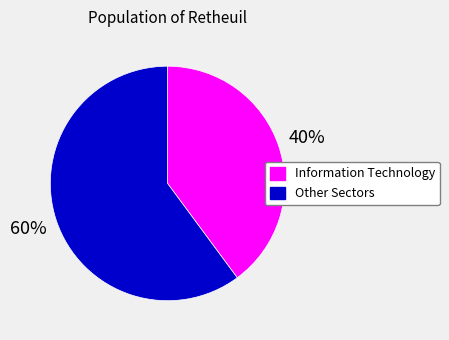

Is there any slice that represents more than half of the pie?

Yes